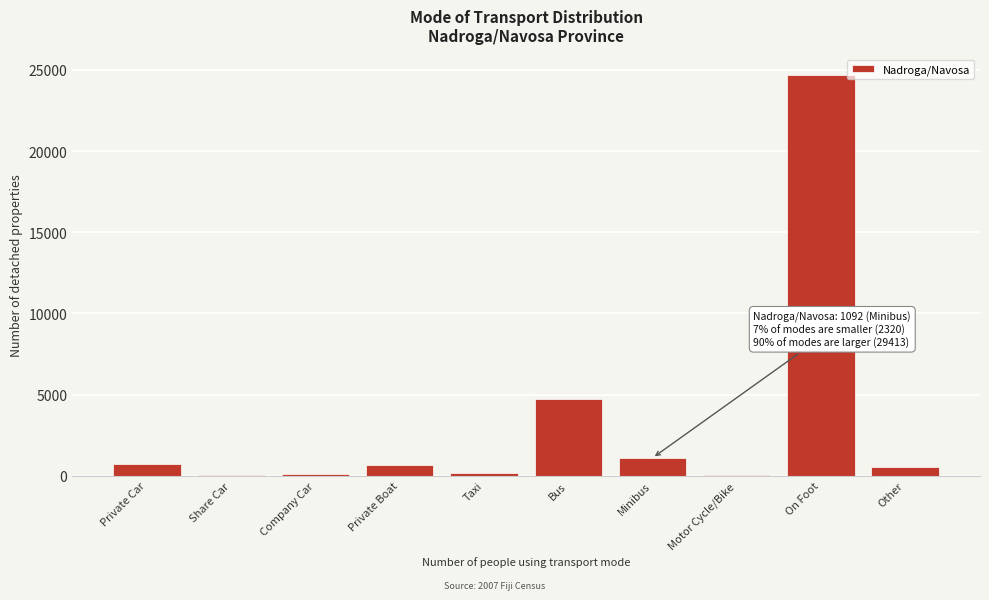

Which has a higher value, Bus or Share Car?

Bus